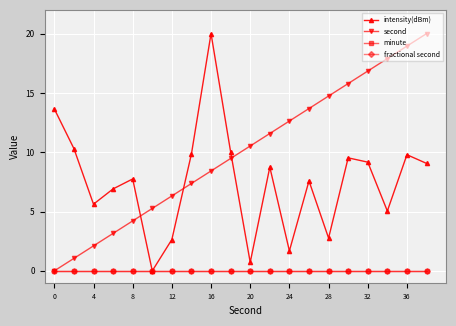

Is this an area chart (filled region under the line)?

No